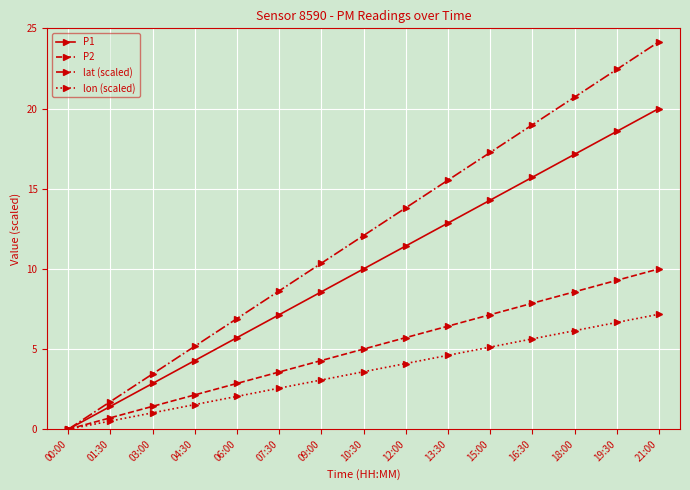

Which category has the lowest value in the lat (scaled) series?

00:00